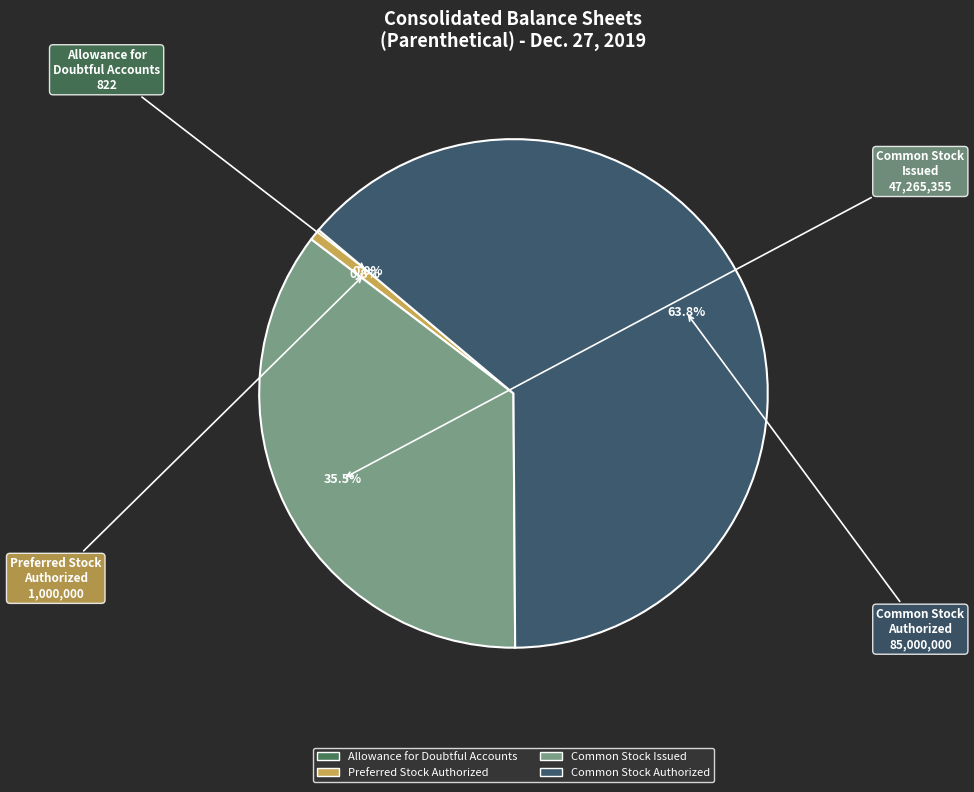

Is the sum of Preferred Stock Authorized and Common Stock Authorized greater than half?

Yes